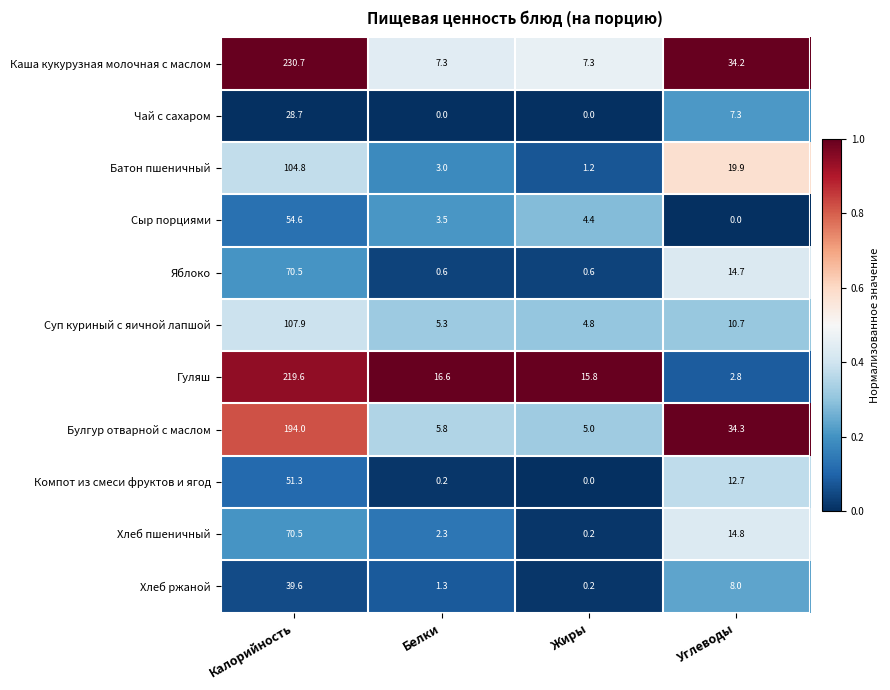

At which label is Хлеб ржаной closest to 19?

Углеводы